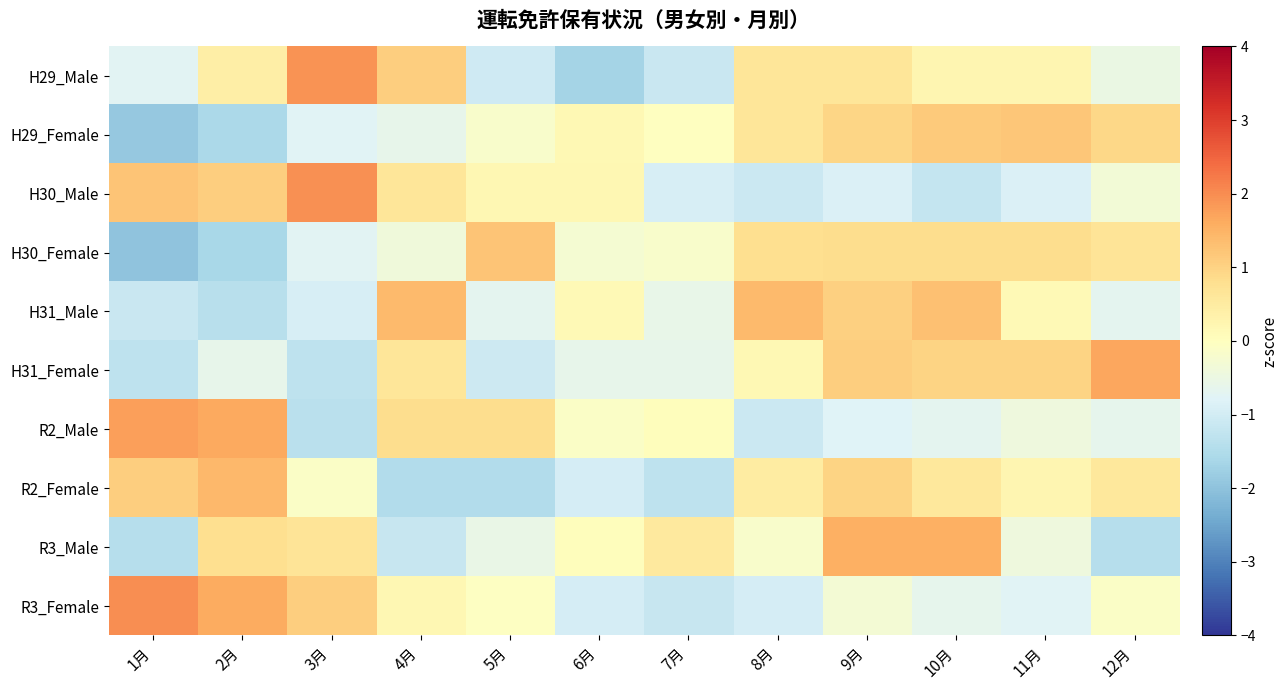

Which series has the largest total across all categories?

H31_Male